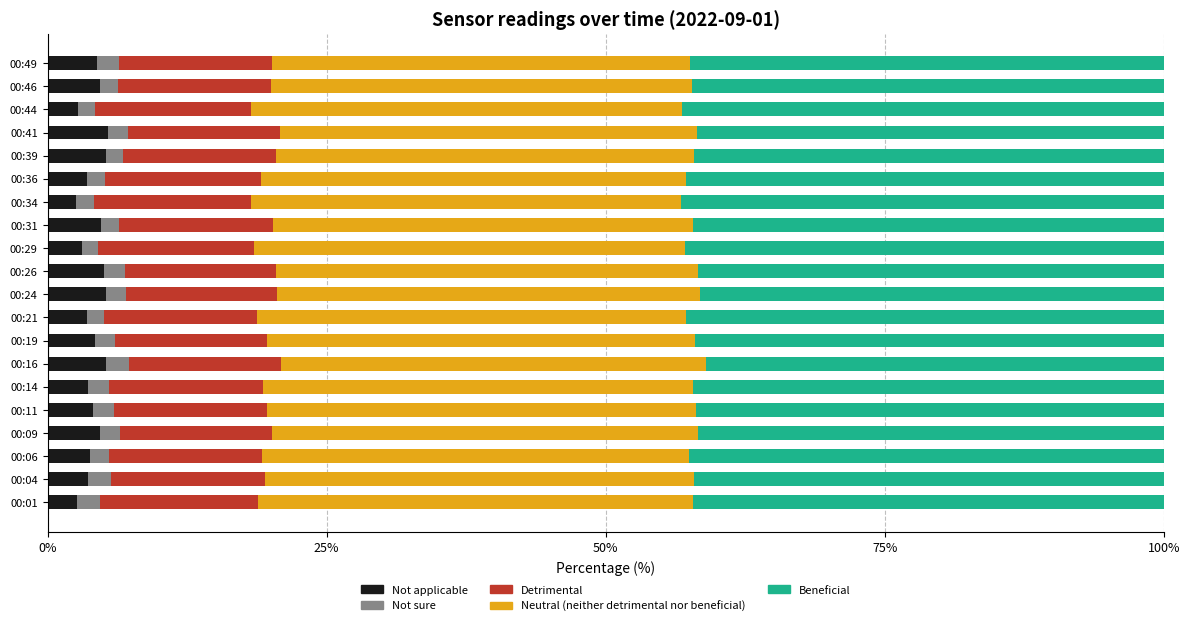

How many series are shown in this chart?

5